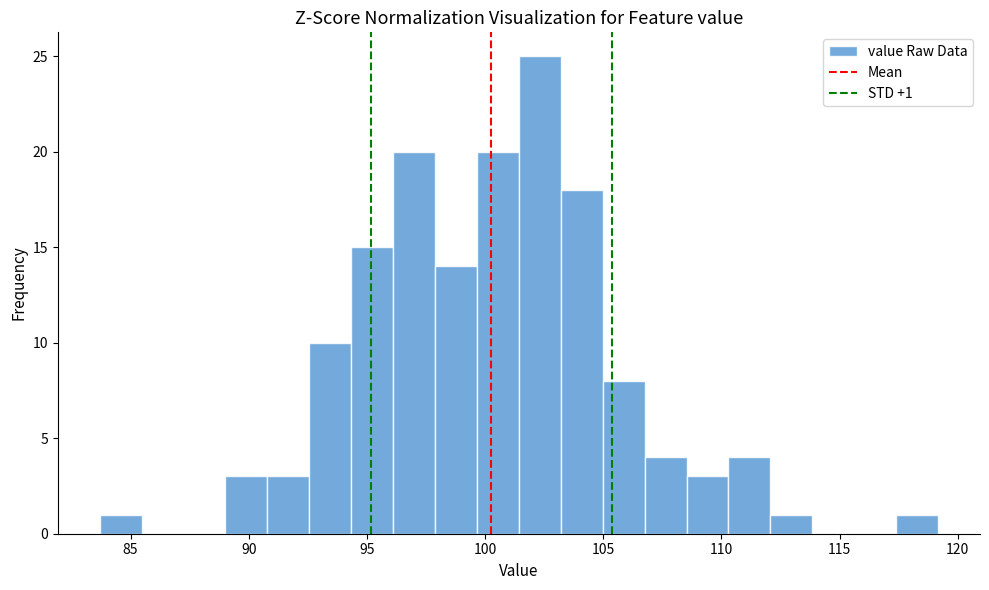

Read against the x-axis, roughly where is the centre of the tallest bar?

102.5